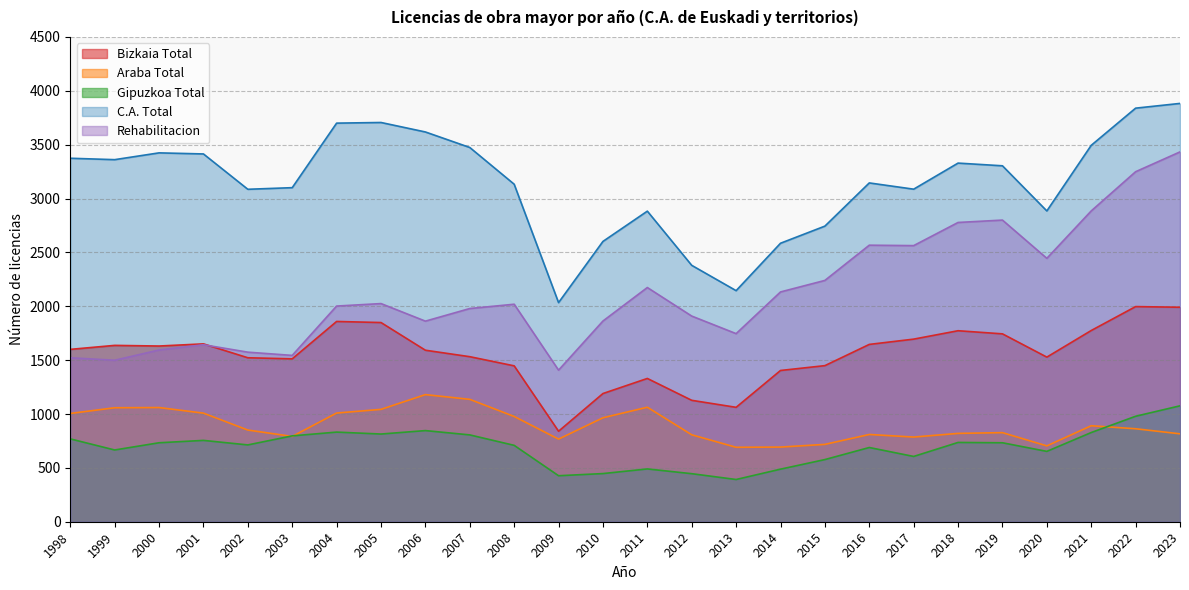

Does the chart have visible grid lines?

Yes